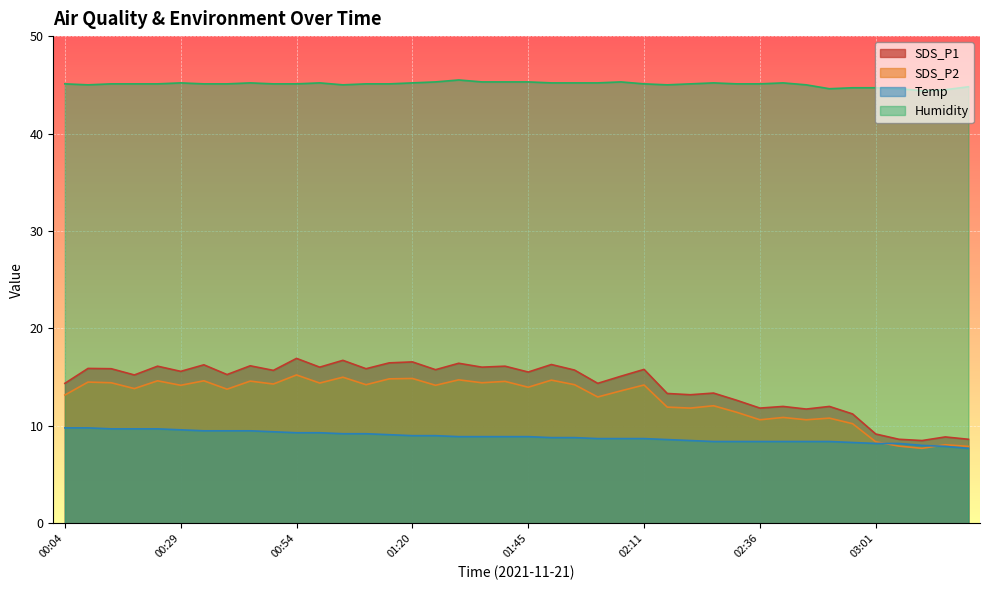

The value of SDS_P2 at 00:59 is 14.4. True or false?

True